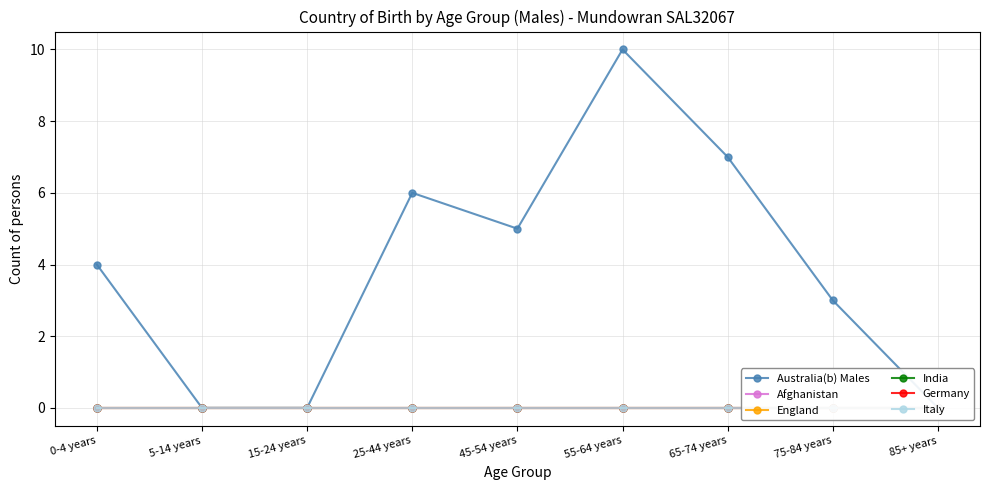

True or false: Germany and Australia(b) Males intersect in this chart.

False